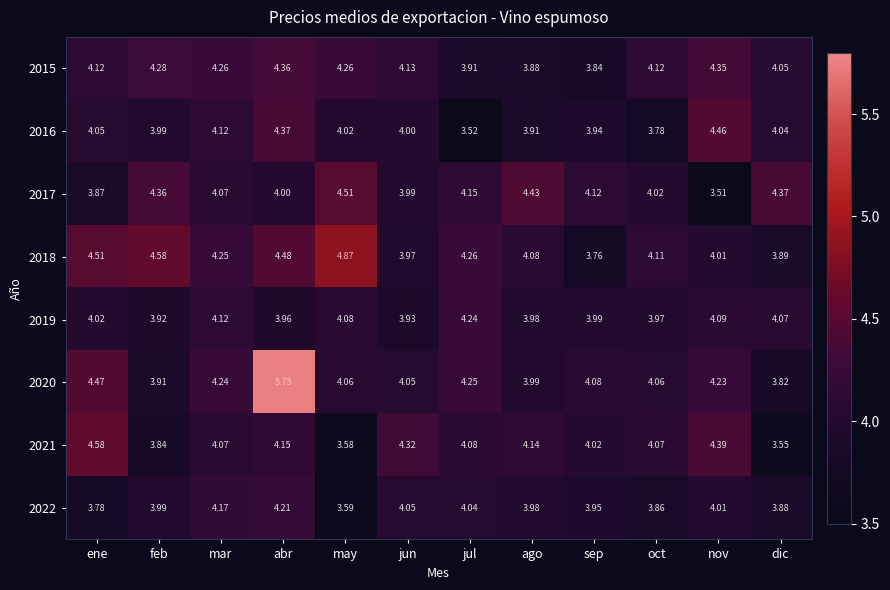

Where is 2022 nearest to the value 3?

may